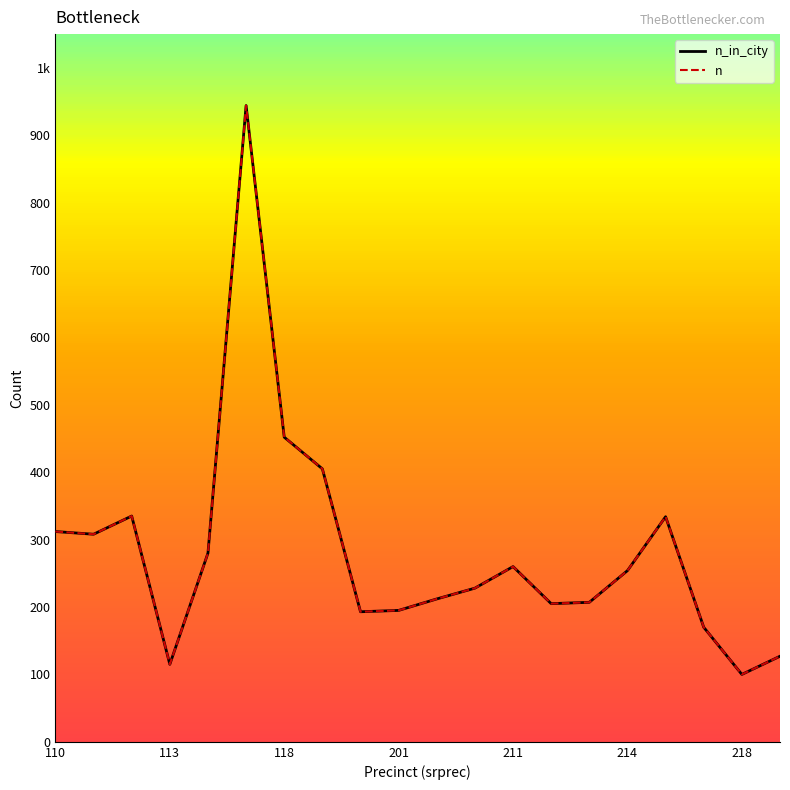

Which series has the widest spread of values?

n_in_city